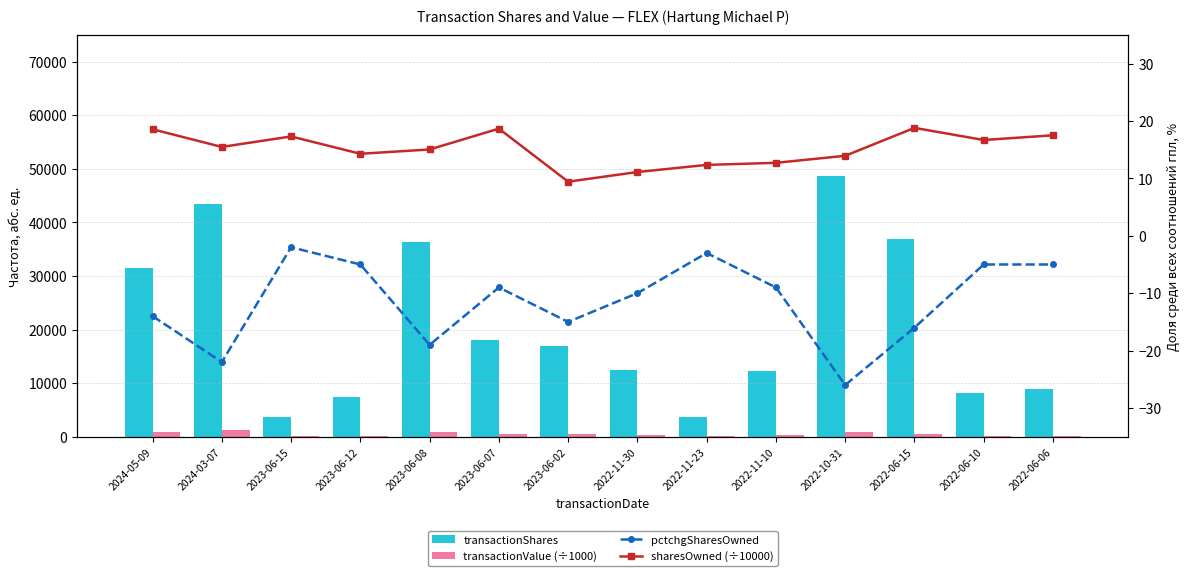

What is the value of the transactionShares bar at the 13th from the left?

8190.0